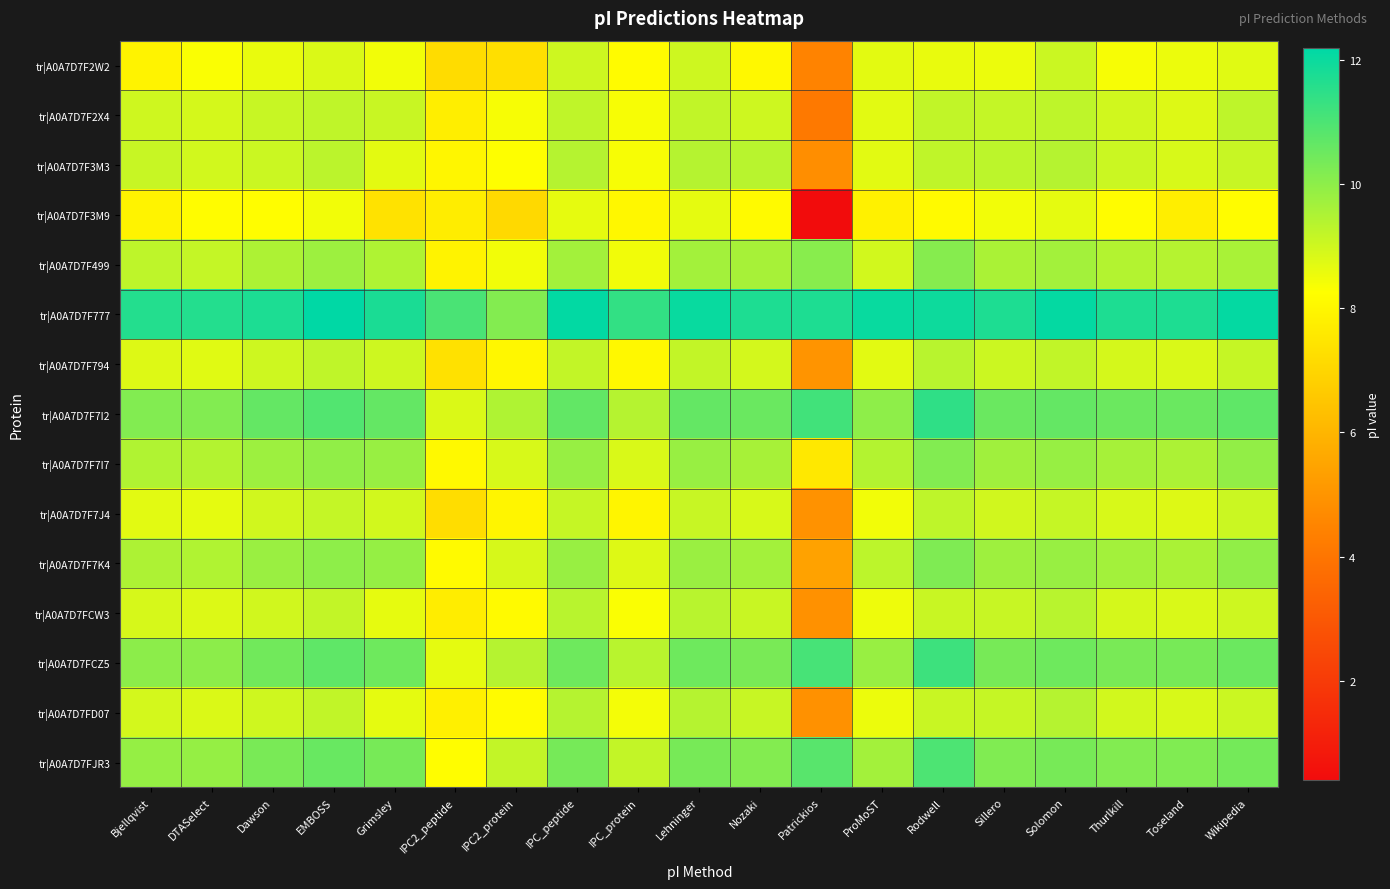

At how many categories does at least one series exceed 0?

19